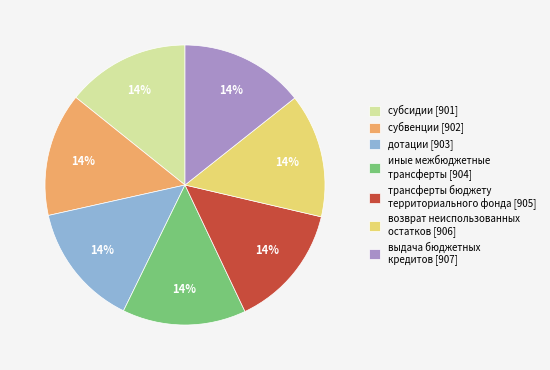

The возврат неиспользованных остатков [906] slice represents 14% of the pie. True or false?

True